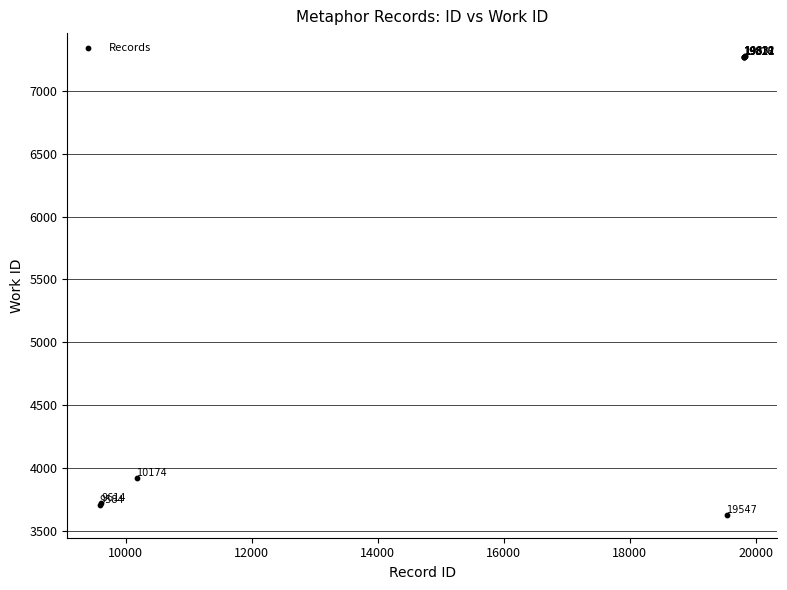

What Y value in the scatter plot is closest to 5452?

3920